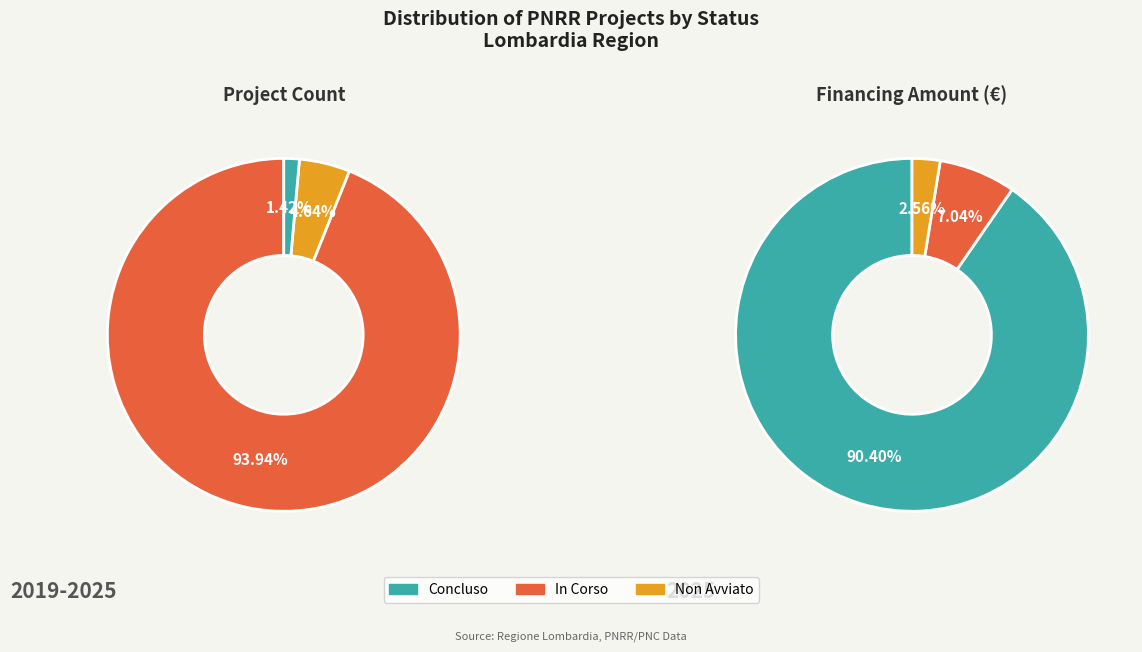

Which category has the smallest portion of the pie?

Concluso